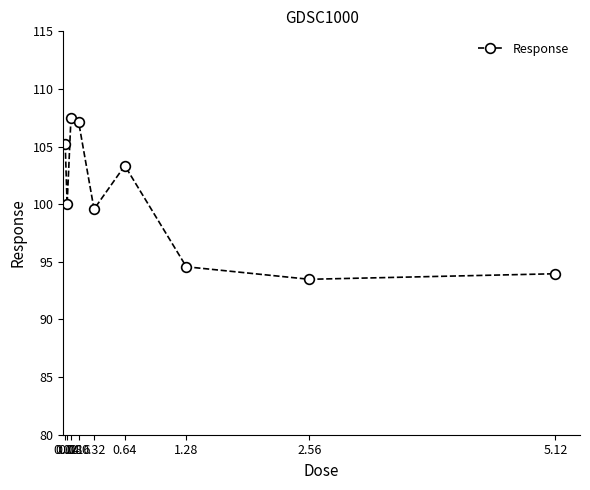

What is the change in value from 0.64 to 2.56?

-9.9